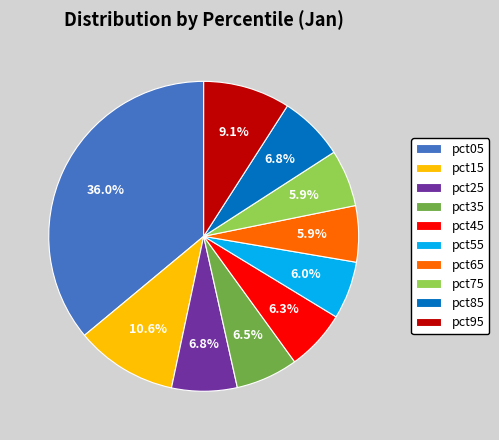

Which slice is the largest?

pct05